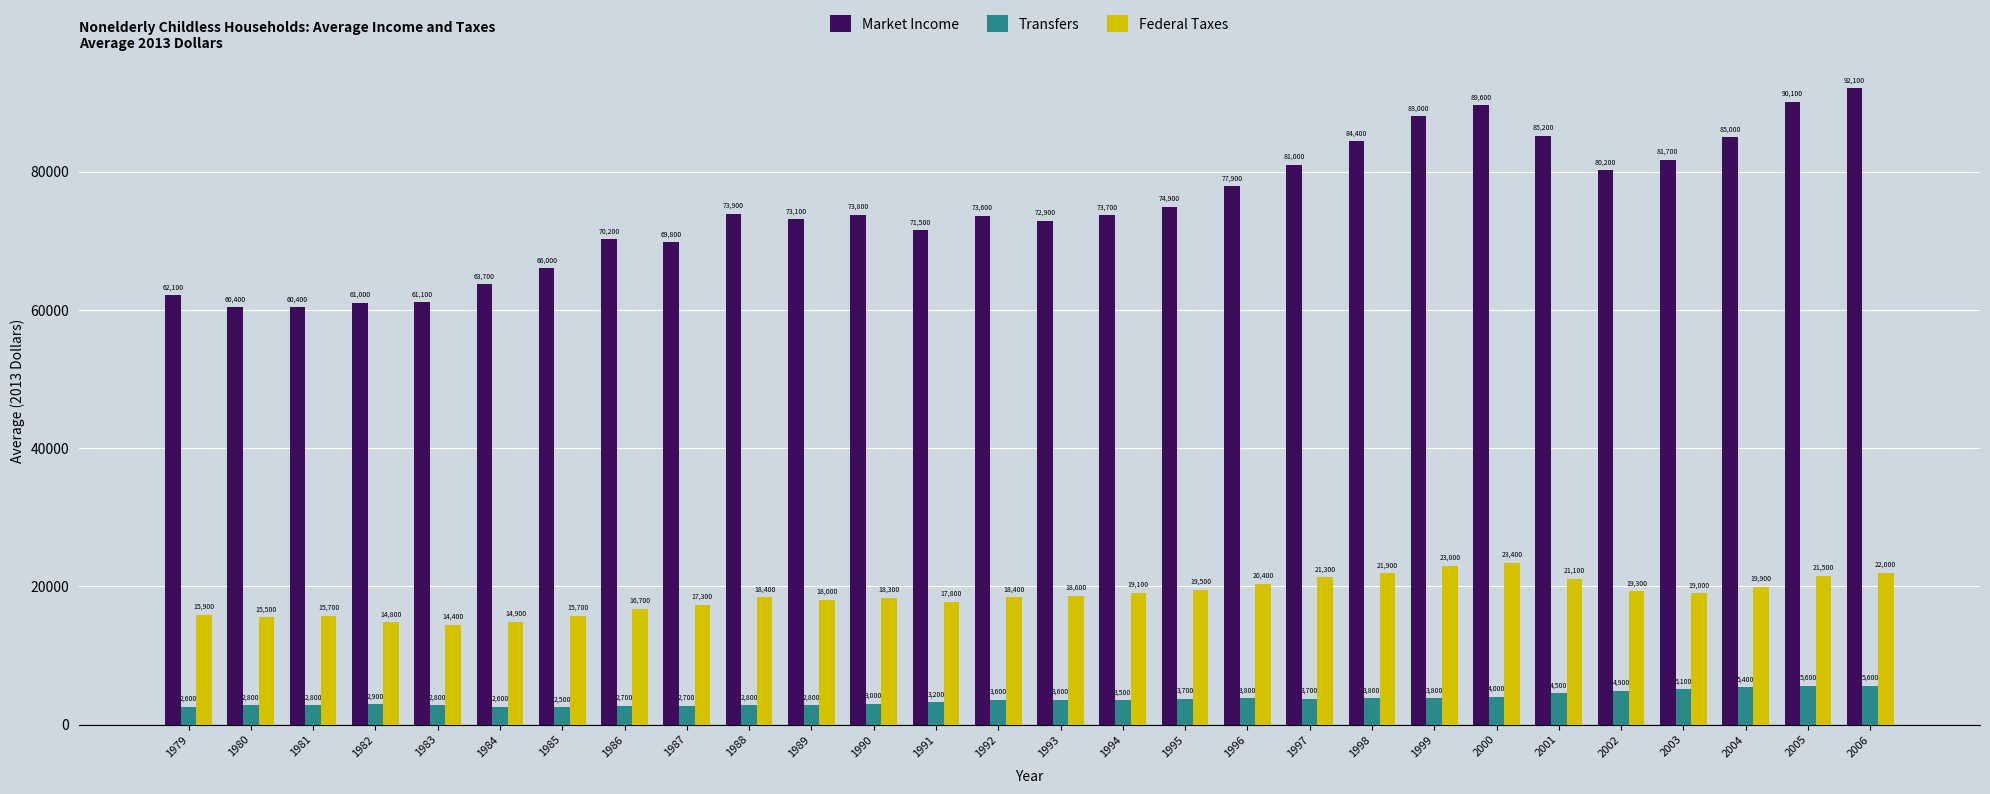

What is the sum of the Market Income values at 1995 and 1999?

162900